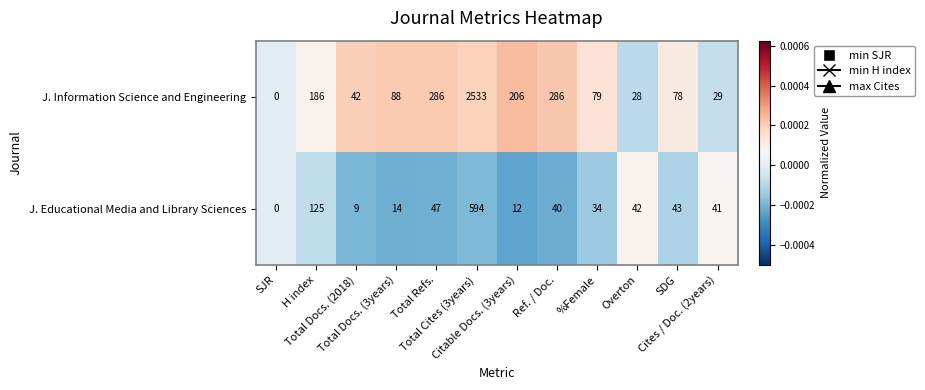

Rank the series by their maximum value, from highest to lowest.

J. Information Science and Engineering, J. Educational Media and Library Sciences